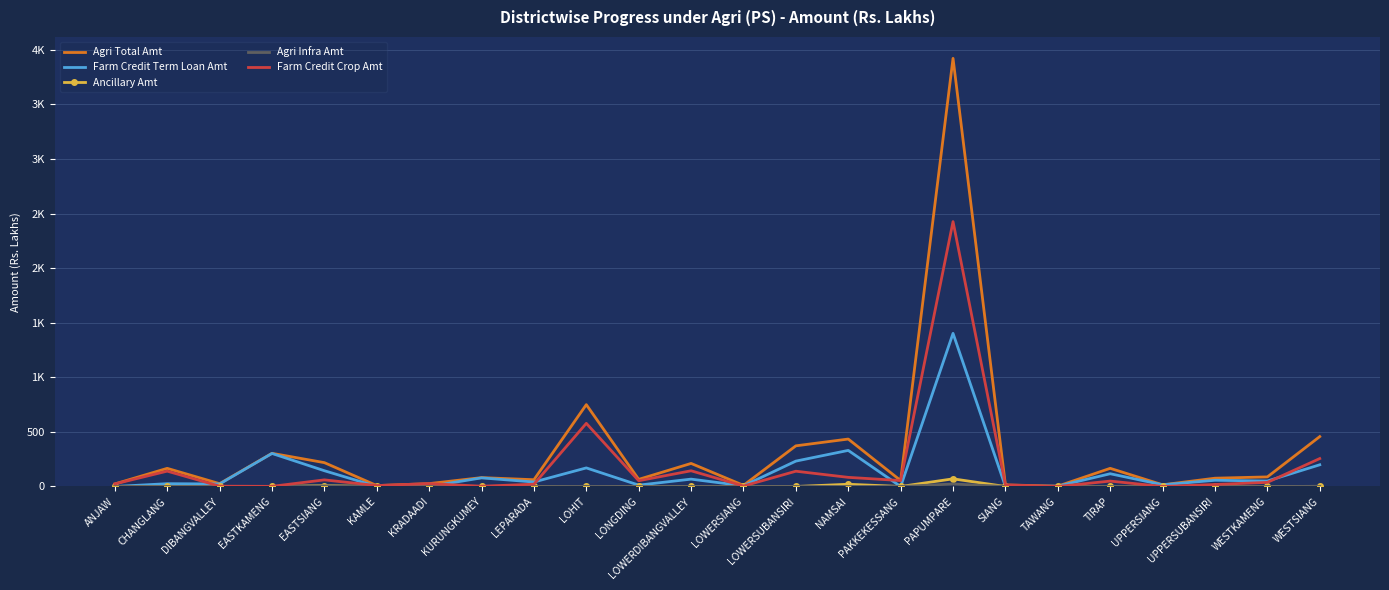

What are all the series names shown in the legend?

Agri Total Amt, Farm Credit Term Loan Amt, Ancillary Amt, Agri Infra Amt, Farm Credit Crop Amt